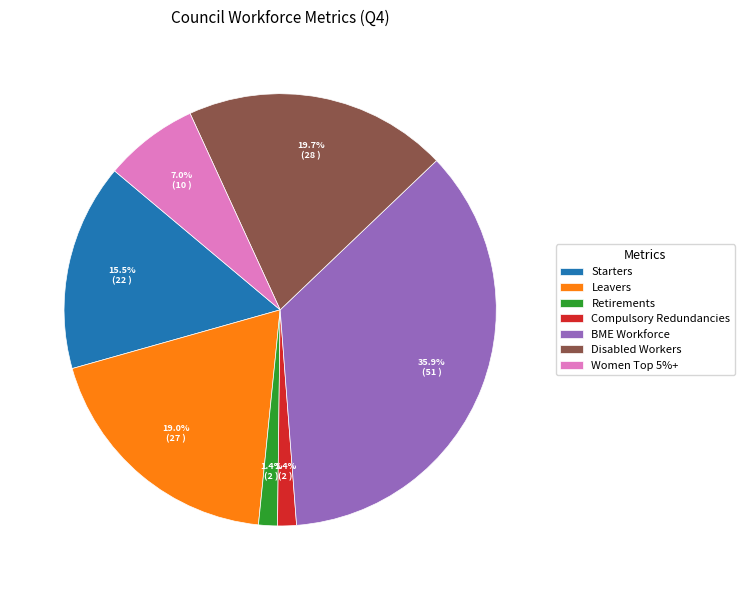

Which has a higher value, Disabled Workers or Starters?

Disabled Workers